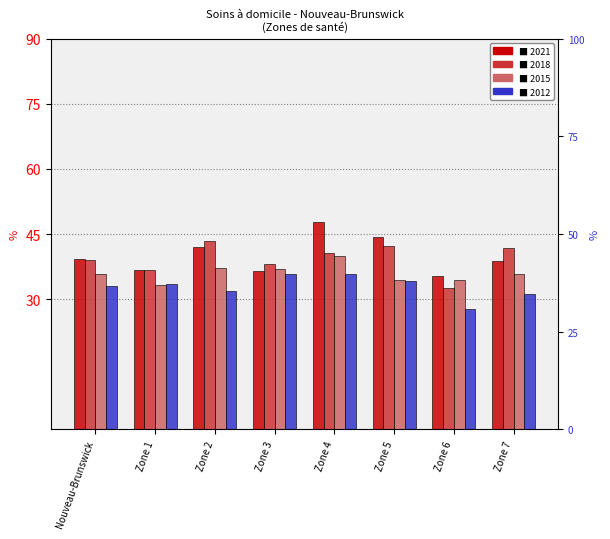

What is the highest value of the 2018 series?

43.5